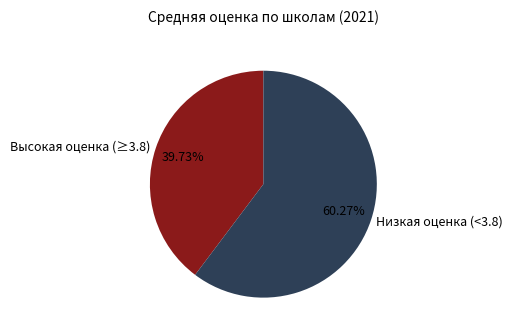

Is there a majority slice in this chart?

Yes